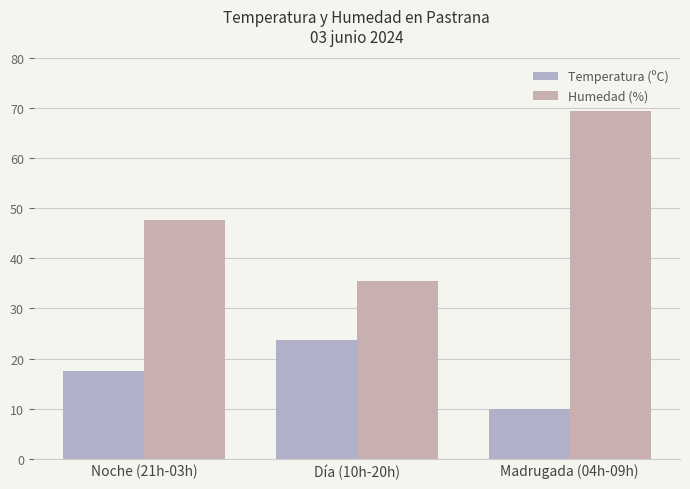

What is the average value of the Temperatura (ºC) series?

17.1